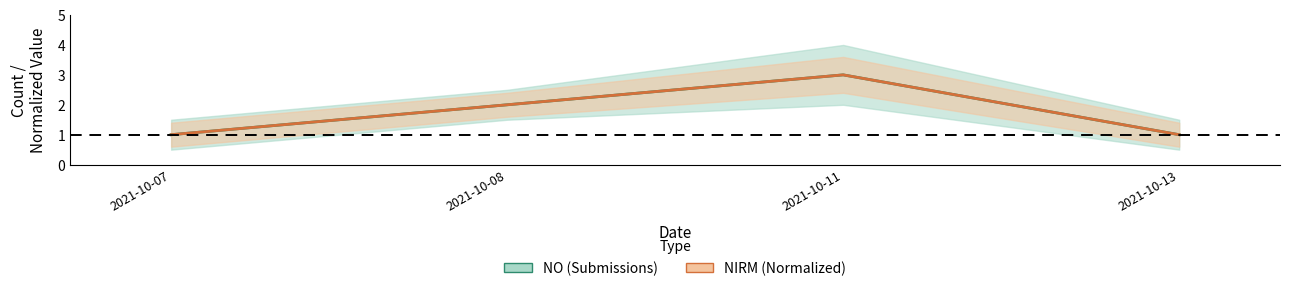

How many interior local peaks does the NO (Submissions) series have?

1